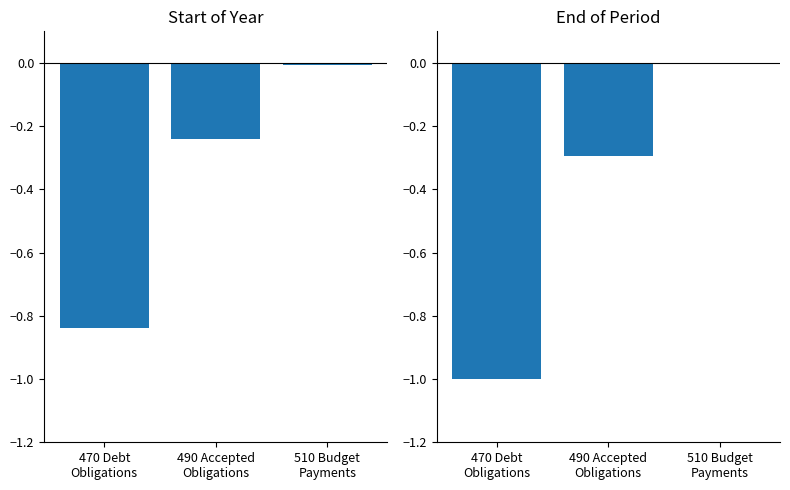

Which series has the largest total across all categories?

Start of Year